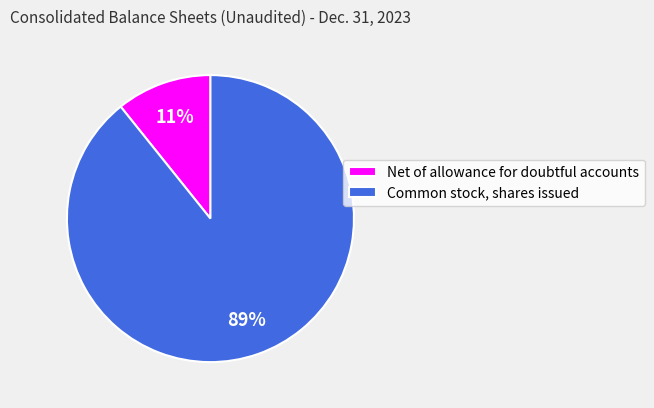

Does any single category account for the majority?

Yes